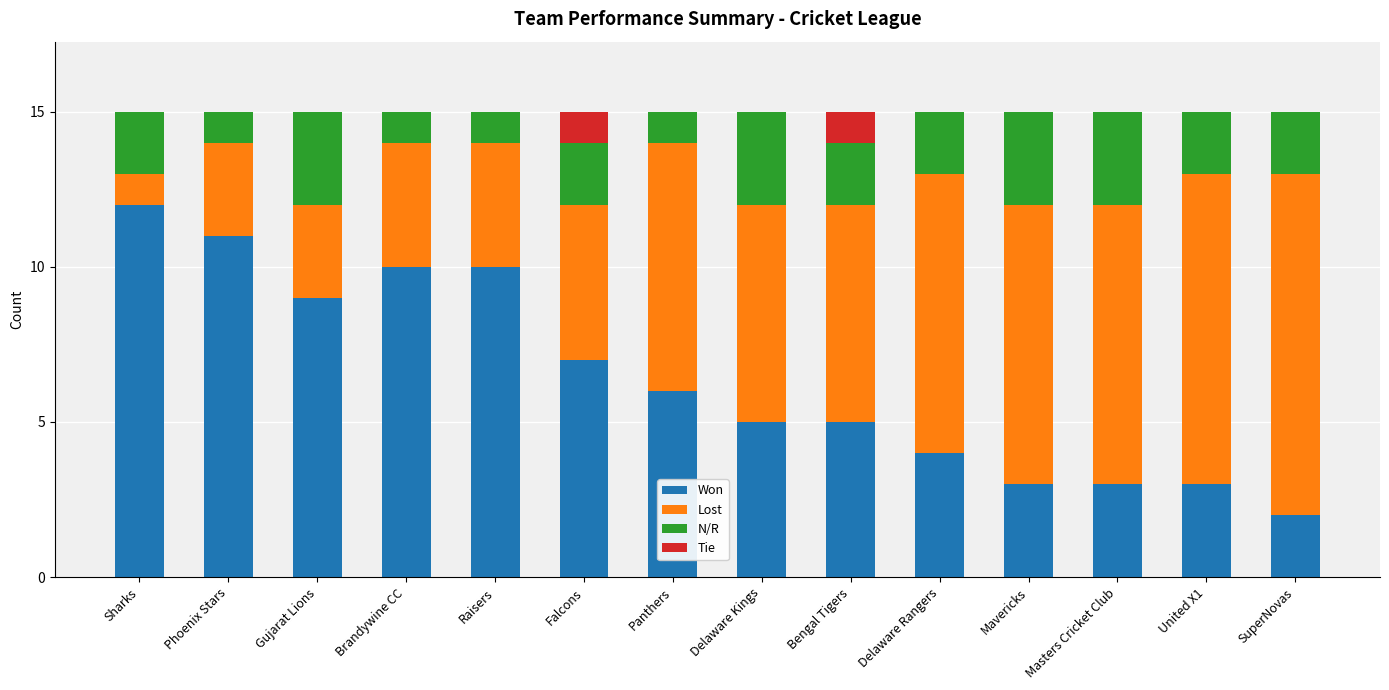

How many data points does each series have?

14